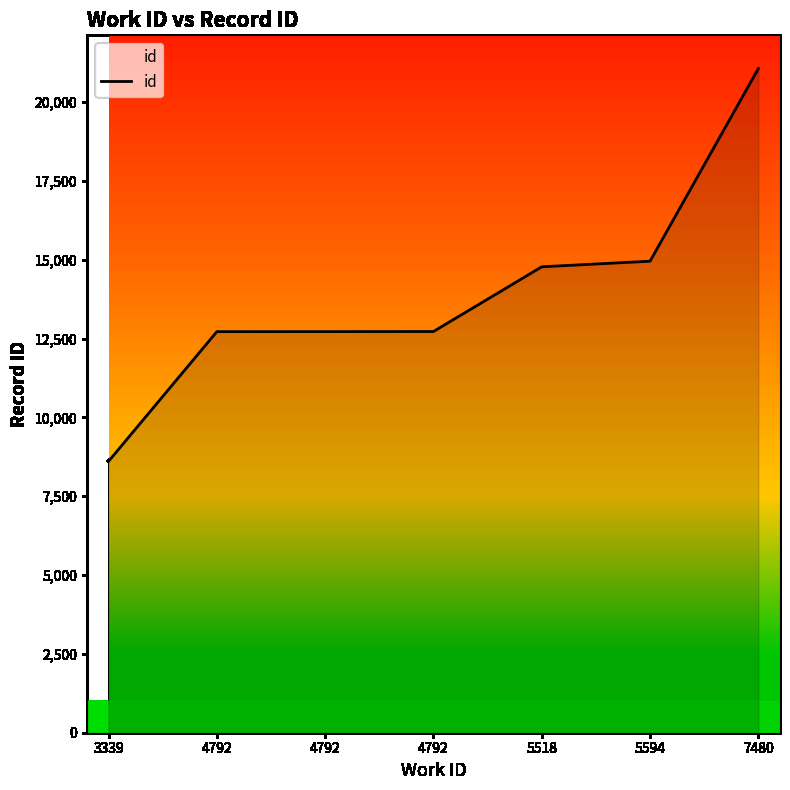

Is this an area chart (filled region under the line)?

Yes